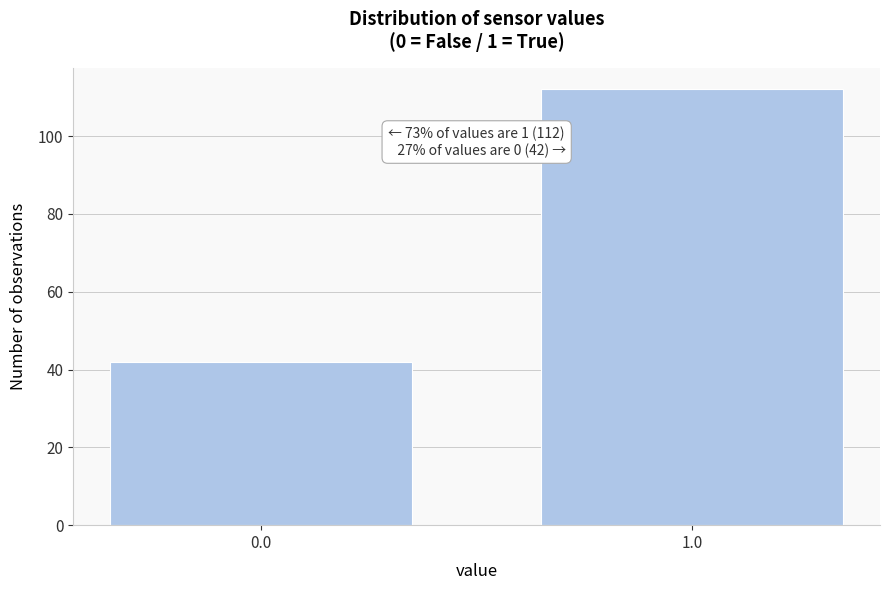

Reading right to left, transcribe all the data shown in this chart.

1.0=112	0.0=42